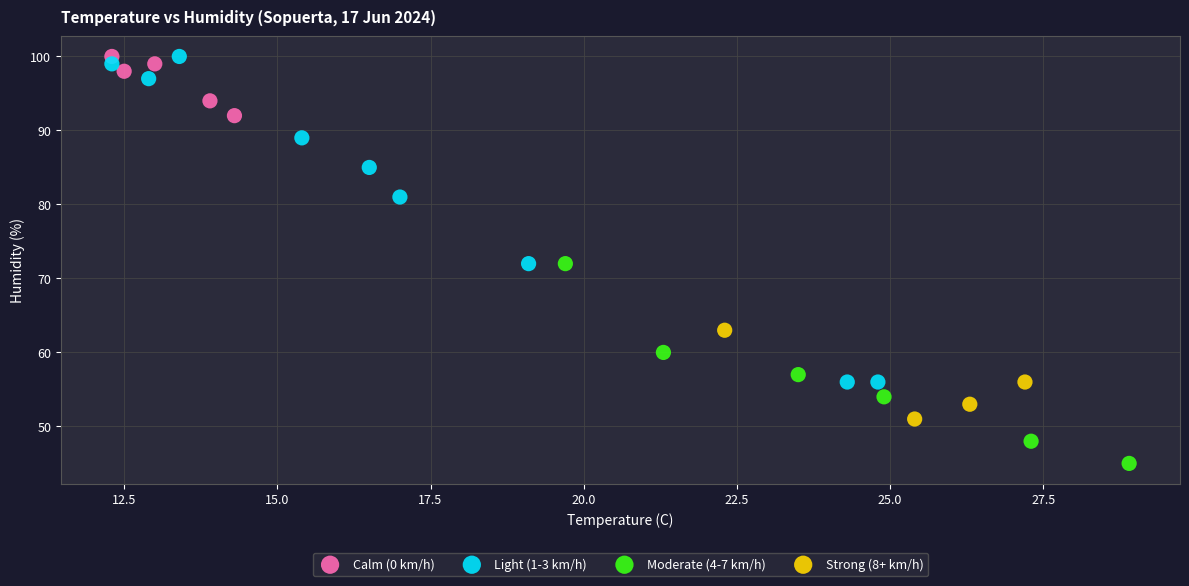

Which series has the widest spread of Y values?

Light (1-3 km/h)